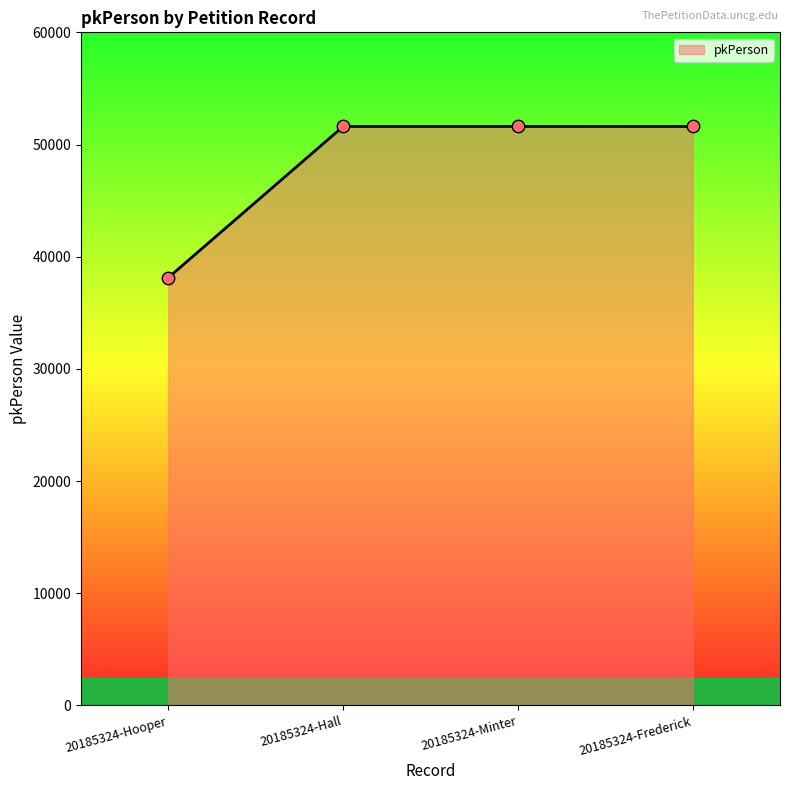

Which has a higher value, 20185324-Hooper or 20185324-Hall?

20185324-Hall